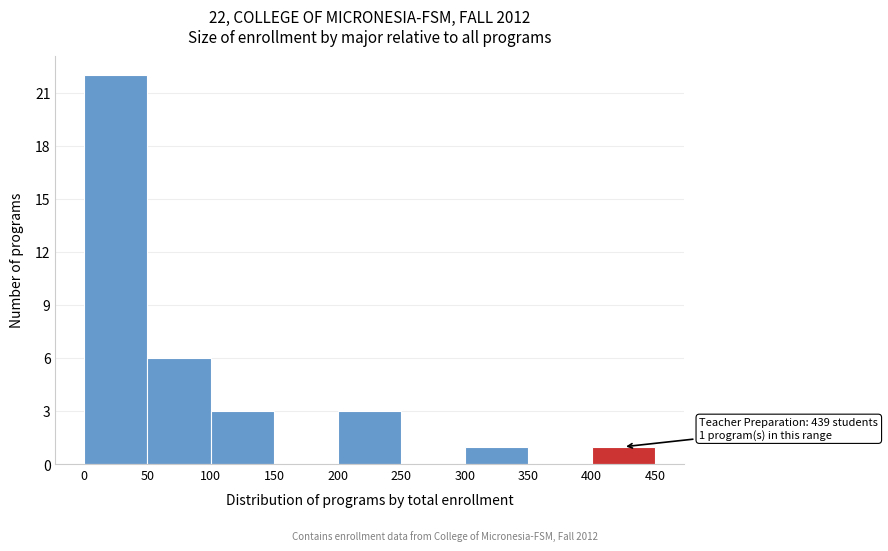

Over which range of the x-axis is the bar tallest?

0 to 50